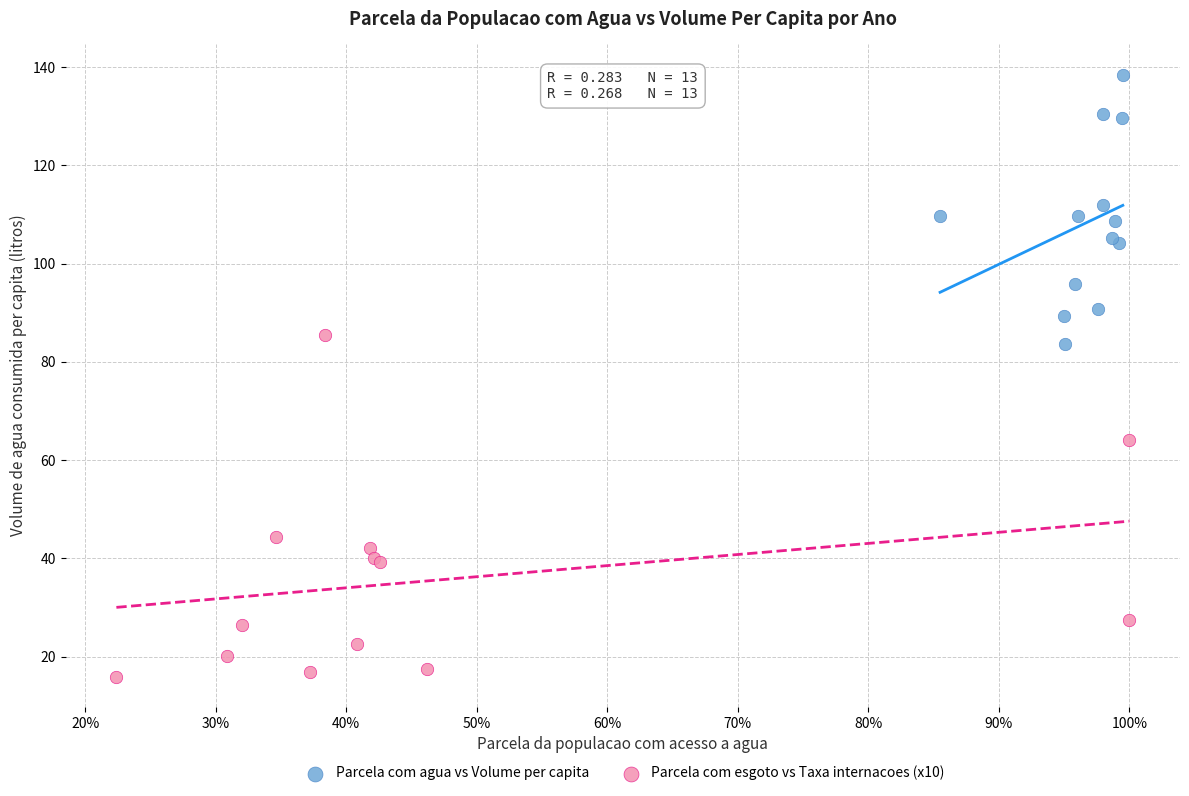

What are all the series names shown in the legend?

Parcela com agua vs Volume per capita, Parcela com esgoto vs Taxa internacoes (x10)